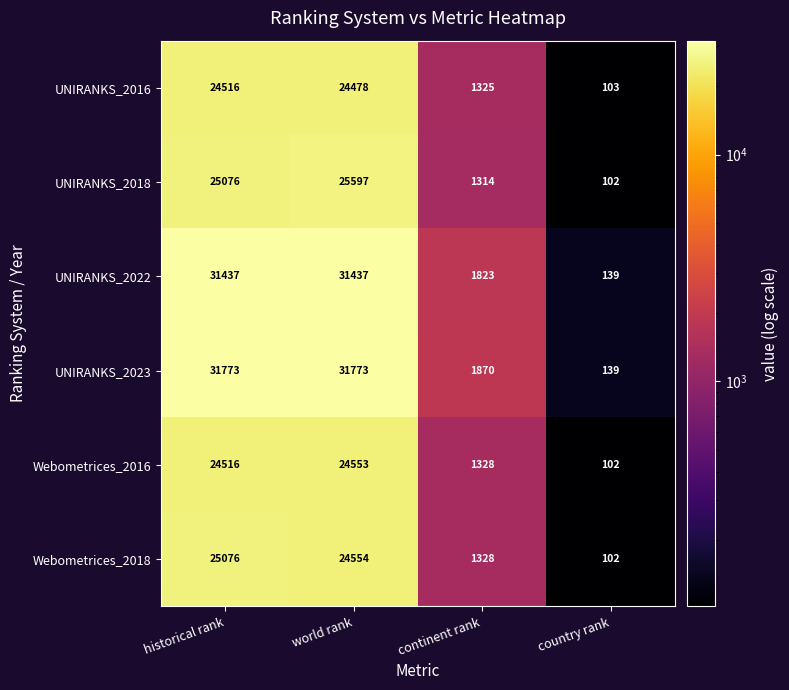

What is the difference between the second highest and second lowest values in the UNIRANKS_2016 series?

23153